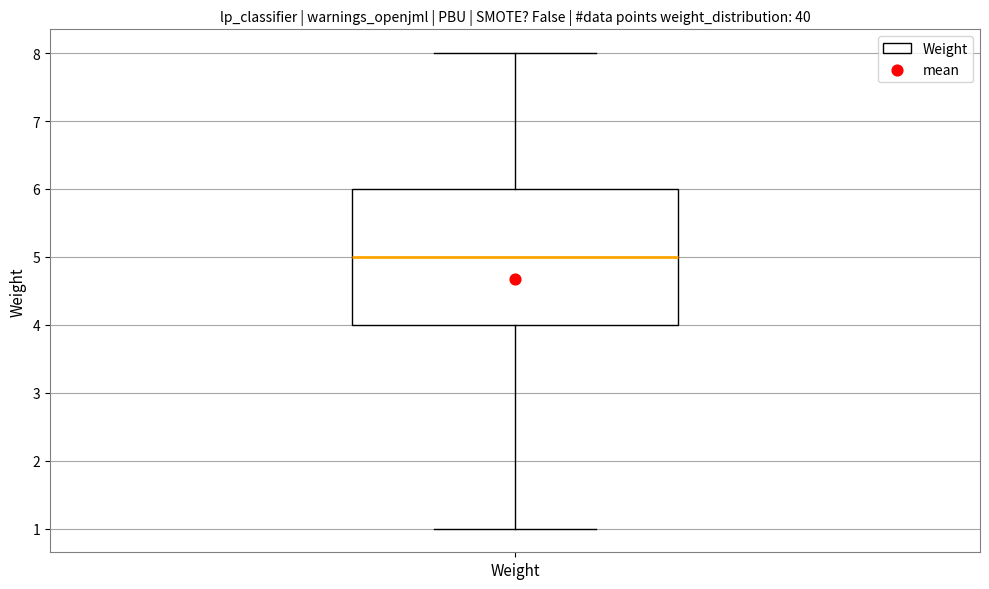

Transcribe this box plot: give where the median line is, the range the box spans, and where the two whiskers end, as read against the y-axis. The values are not printed on the chart, so give them approximately, as read against the axis.

median 5, box 4 to 6, whiskers 1 to 8